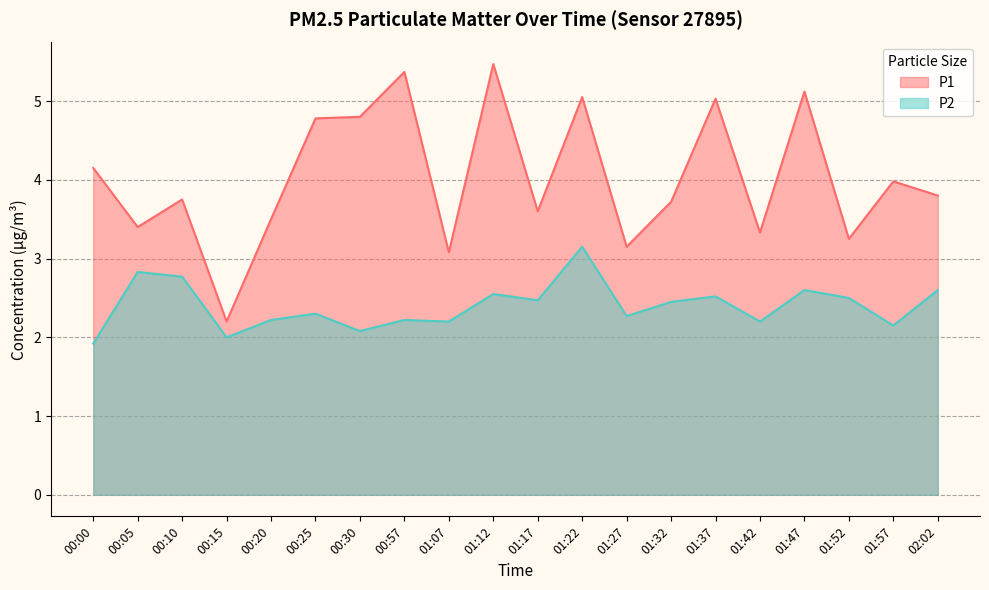

What are all the series names shown in the legend?

P1, P2